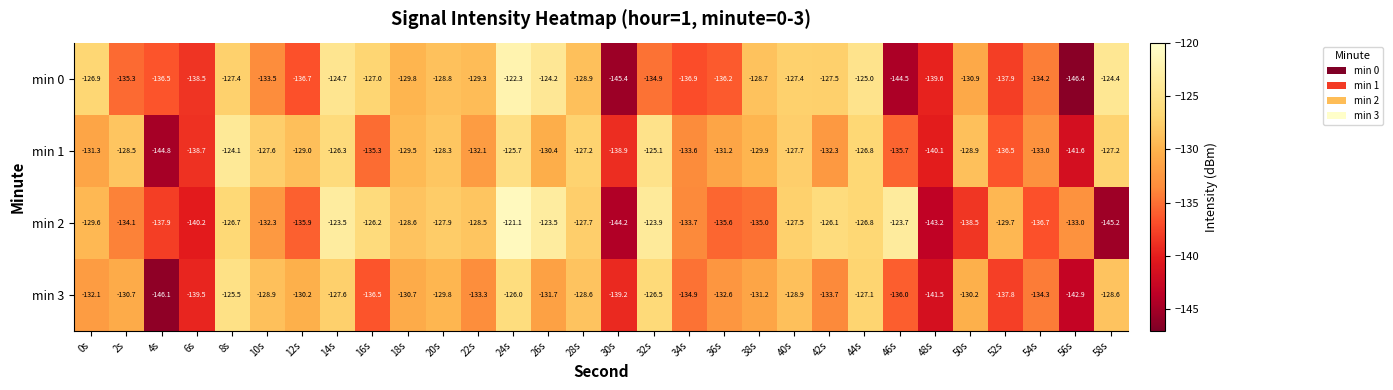

What value does the min 1 series have at 44s?

-126.8